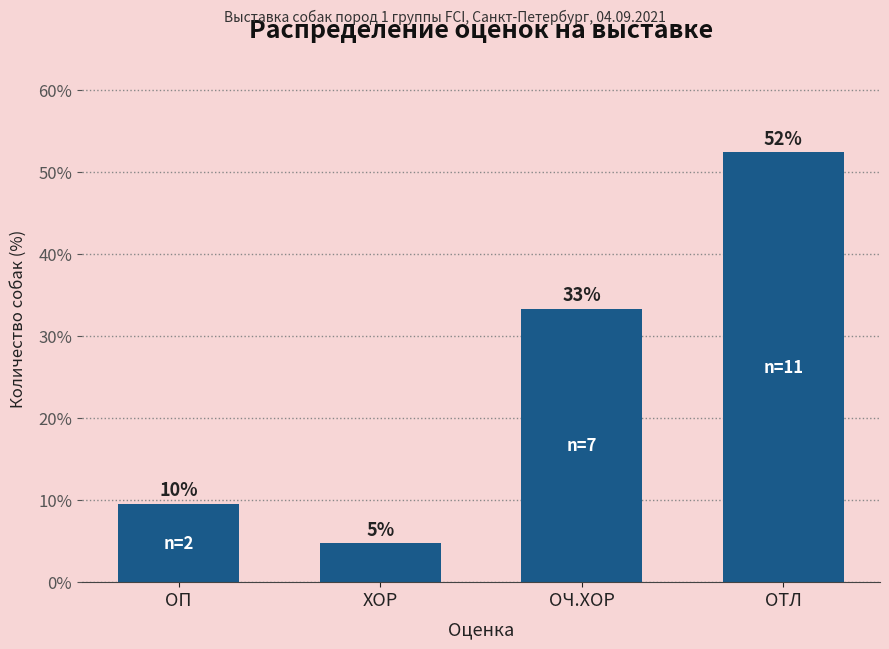

List the labels in order of value, largest first.

ОТЛ, ОЧ.ХОР, ОП, ХОР